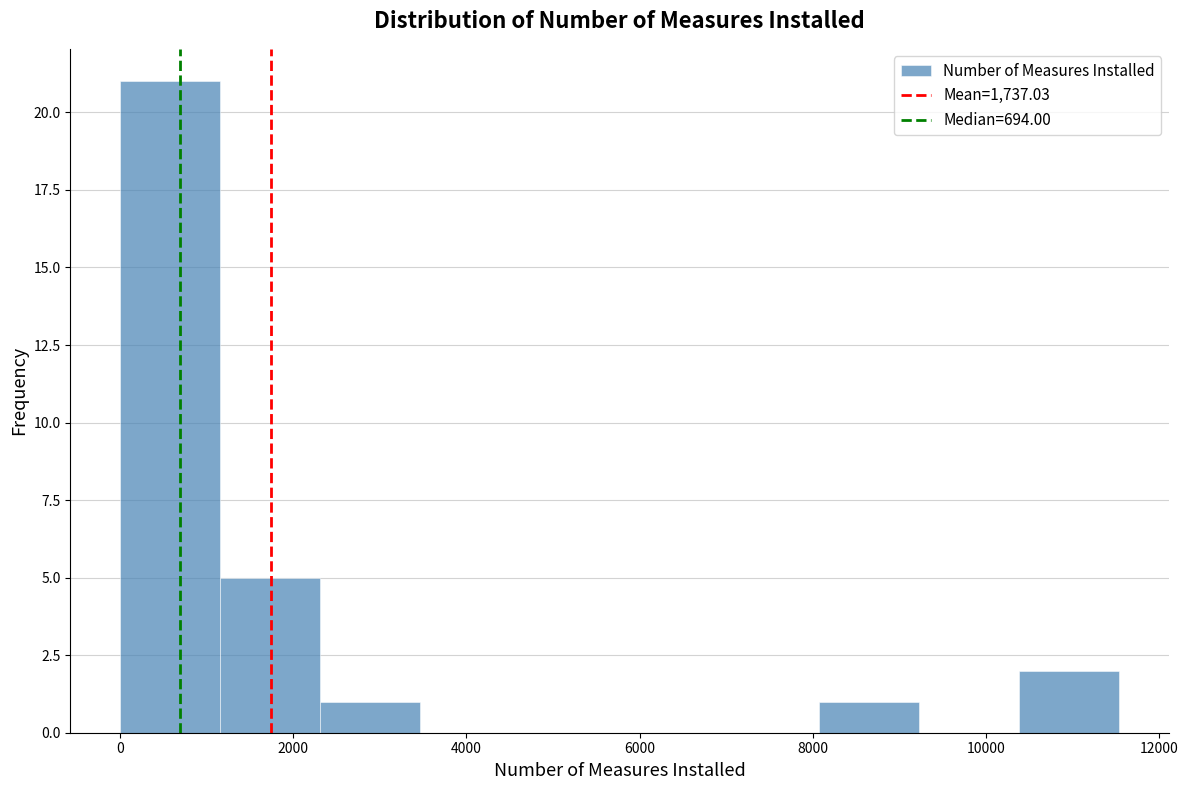

Over which range of the x-axis is the bar tallest?

0 to 1200